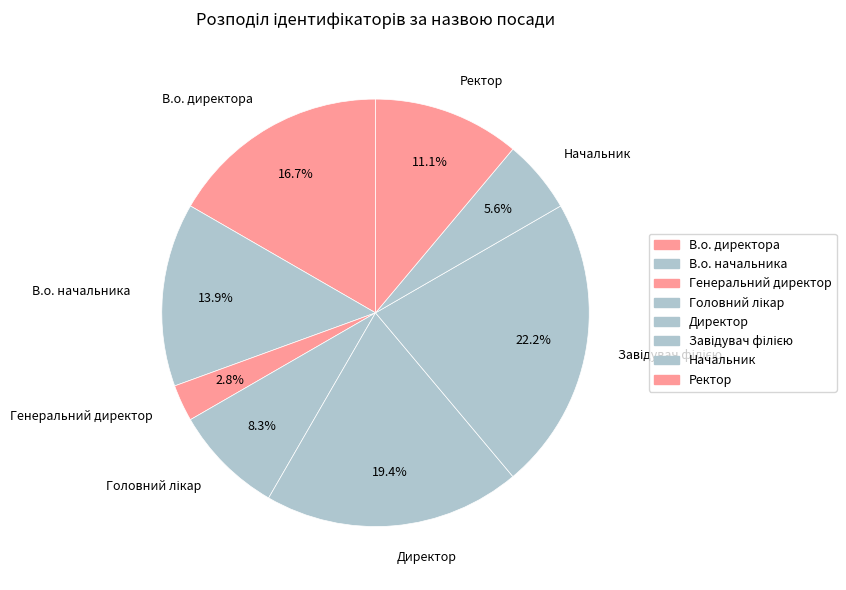

To the nearest percent, what portion does В.о. директора represent?

17%